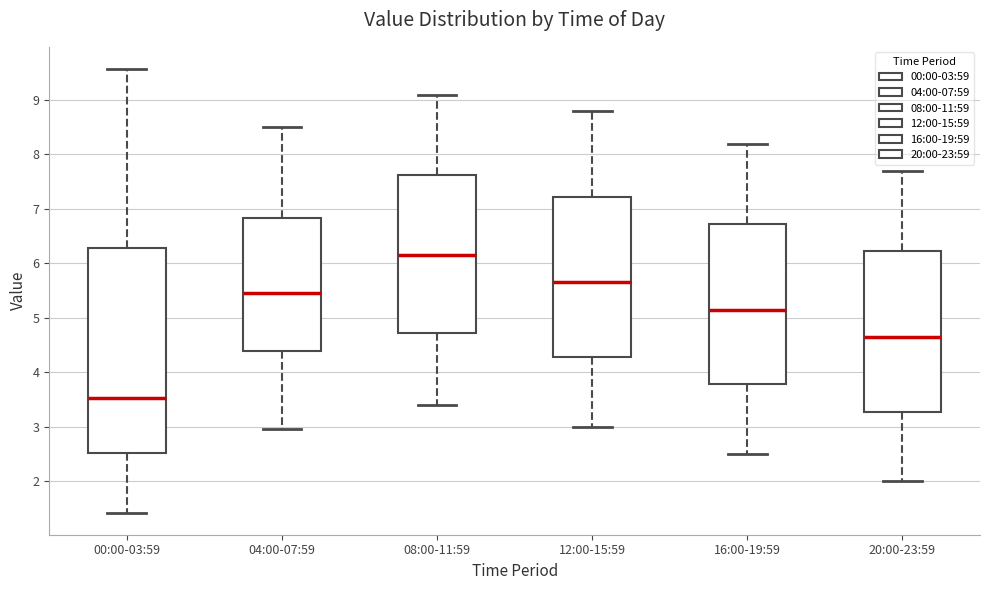

Which box is the tallest, from its lower edge to its upper edge?

00:00-03:59